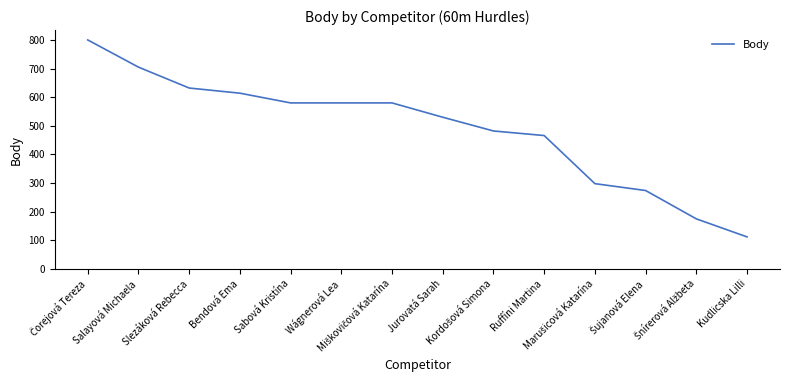

Which category has the lowest value across all series?

Kudlicska Lilli